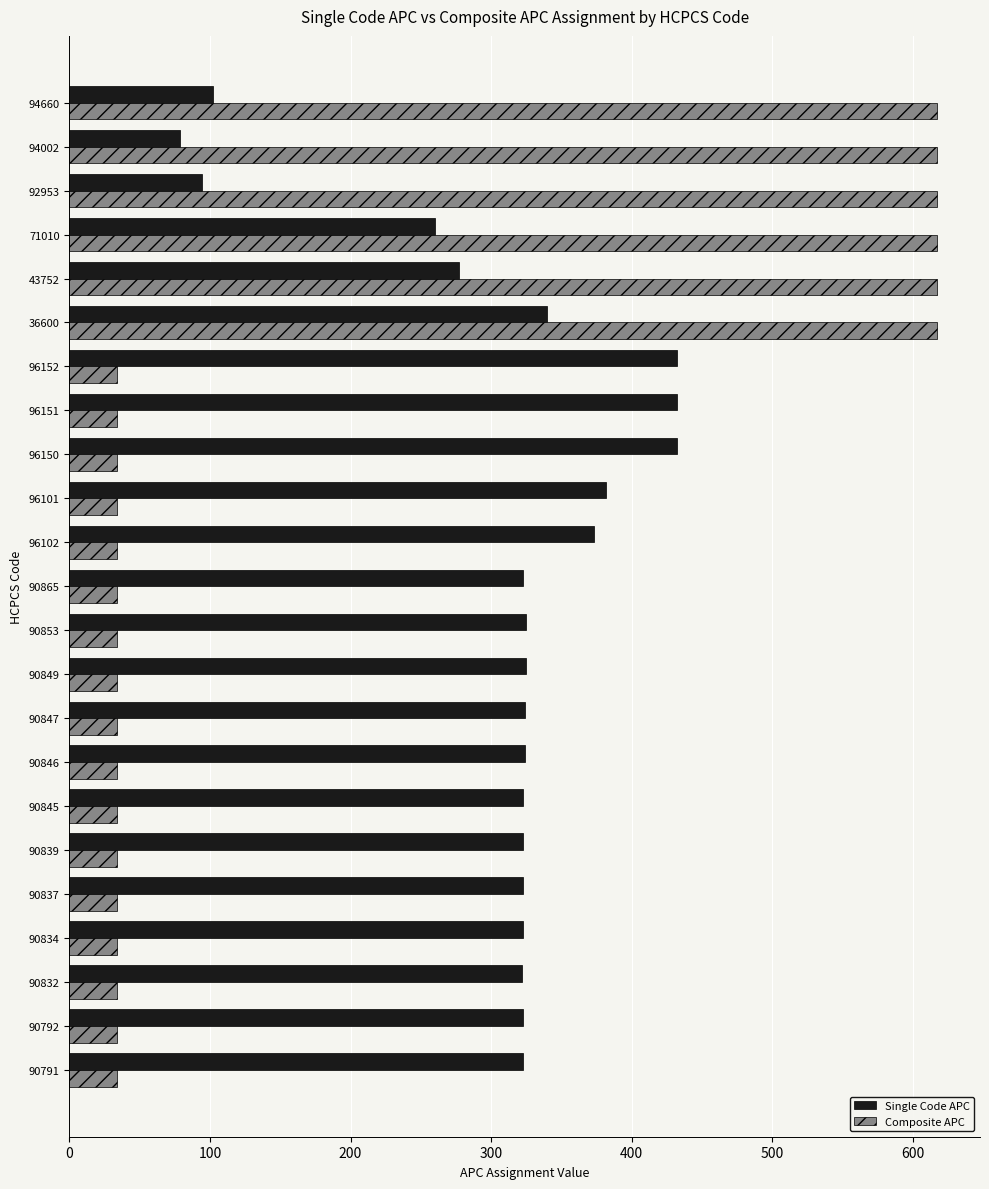

What is the average value of the Composite APC series?

186